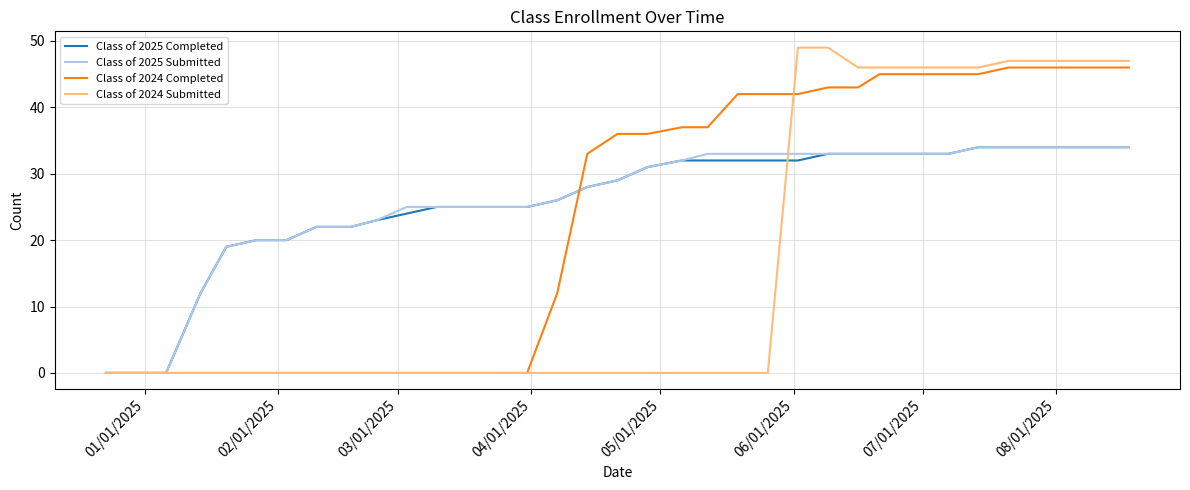

True or false: Class of 2024 Submitted and Class of 2024 Completed intersect in this chart.

True